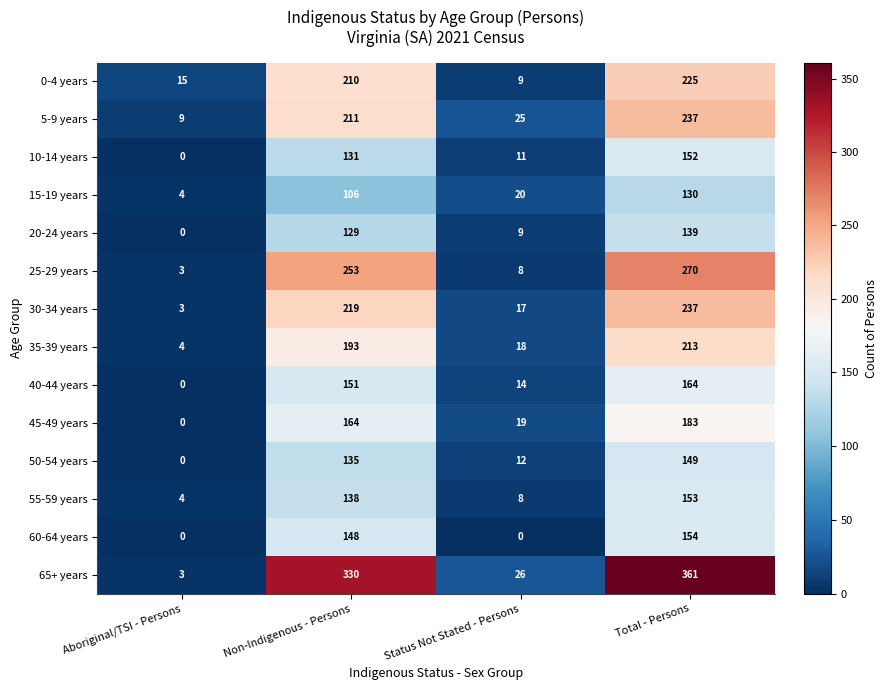

Which series has the widest spread of values?

65+ years